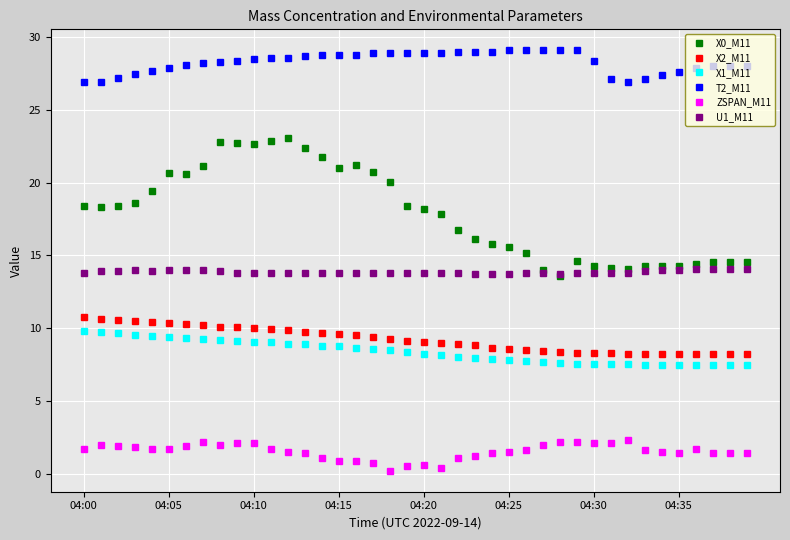

True or false: T2_M11 and X2_M11 intersect in this chart.

False